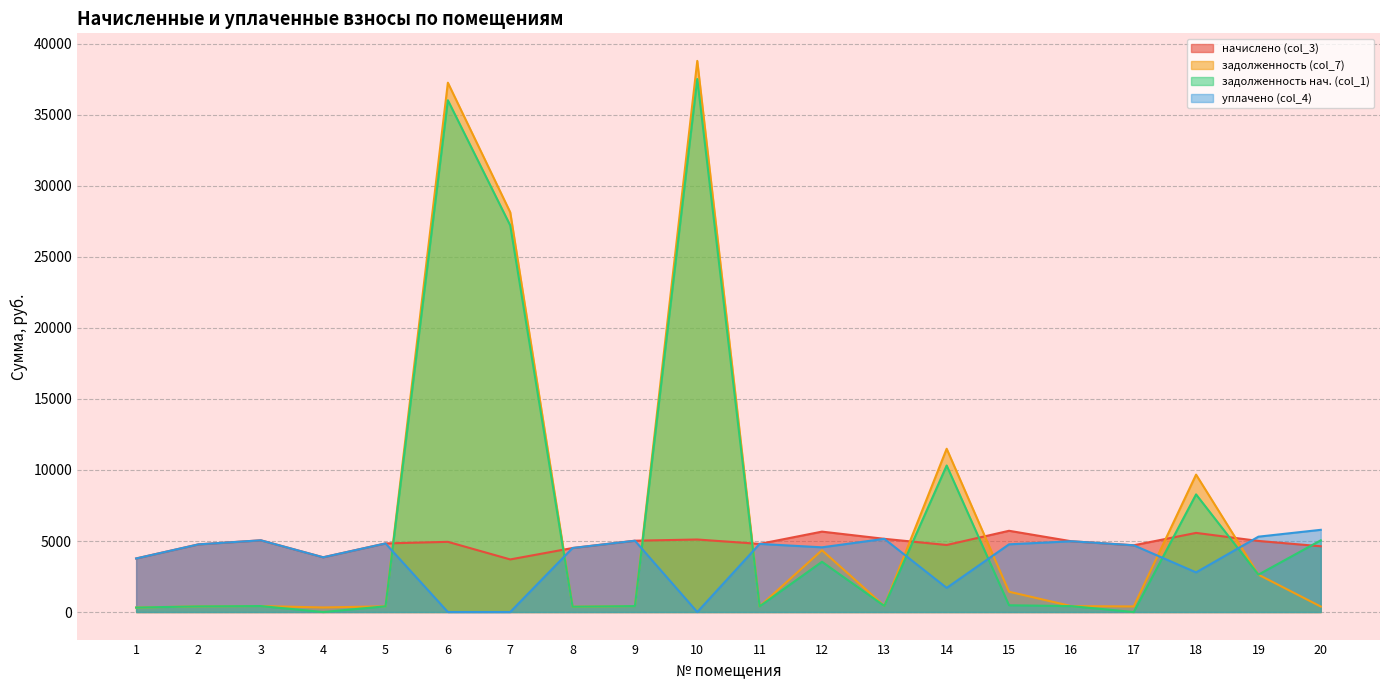

Which has a higher value, 15 or 19?

15